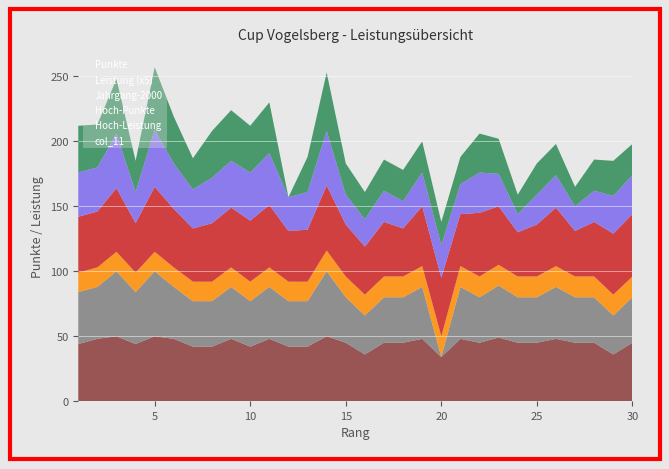

Reading right to left, list all the values displayed in this chart.

Punkte: 30=45	29=36	28=45	27=45	26=48	25=45	24=45	23=49	22=45	21=48	20=34	19=48	18=45	17=45	16=36	15=45	14=50	13=42	12=42	11=48	10=42	9=48	8=42	7=42	6=48	5=50	4=44	3=50	2=48	1=44
Leistung_scaled: 30=7	29=6	28=7	27=7	26=8	25=7	24=7	23=8	22=7	21=8	20=0	19=8	18=7	17=7	16=6	15=7	14=10	13=7	12=7	11=8	10=7	9=8	8=7	7=7	6=8	5=10	4=8	3=10	2=8	1=8
Jahrgang: 30=2011	29=2011	28=2011	27=2011	26=2011	25=2011	24=2011	23=2011	22=2011	21=2011	20=2011	19=2011	18=2011	17=2011	16=2011	15=2011	14=2011	13=2010	12=2010	11=2010	10=2010	9=2010	8=2010	7=2010	6=2010	5=2010	4=2010	3=2010	2=2010	1=2010
Hoch_Punkte: 30=48	29=47	28=42	27=35	26=45	25=40	24=34	23=45	22=49	21=40	20=45	19=46	18=37	17=42	16=37	15=40	14=50	13=40	12=39	11=48	10=47	9=46	8=45	7=41	6=45	5=50	4=38	3=49	2=43	1=43
Hoch_Leistung: 30=30	29=29	28=24	27=19	26=25	25=23	24=14	23=25	22=31	21=23	20=25	19=26	18=21	17=24	16=21	15=23	14=42	13=29	12=26	11=40	10=37	9=36	8=35	7=30	6=35	5=44	4=24	3=42	2=34	1=34
col_11: 30=8	29=9	28=8	27=5	26=8	25=8	24=5	23=9	22=10	21=7	20=6	19=8	18=8	17=8	16=7	15=8	14=15	13=9	12=0	11=13	10=12	9=13	8=12	7=8	6=12	5=16	4=8	3=14	2=11	1=12